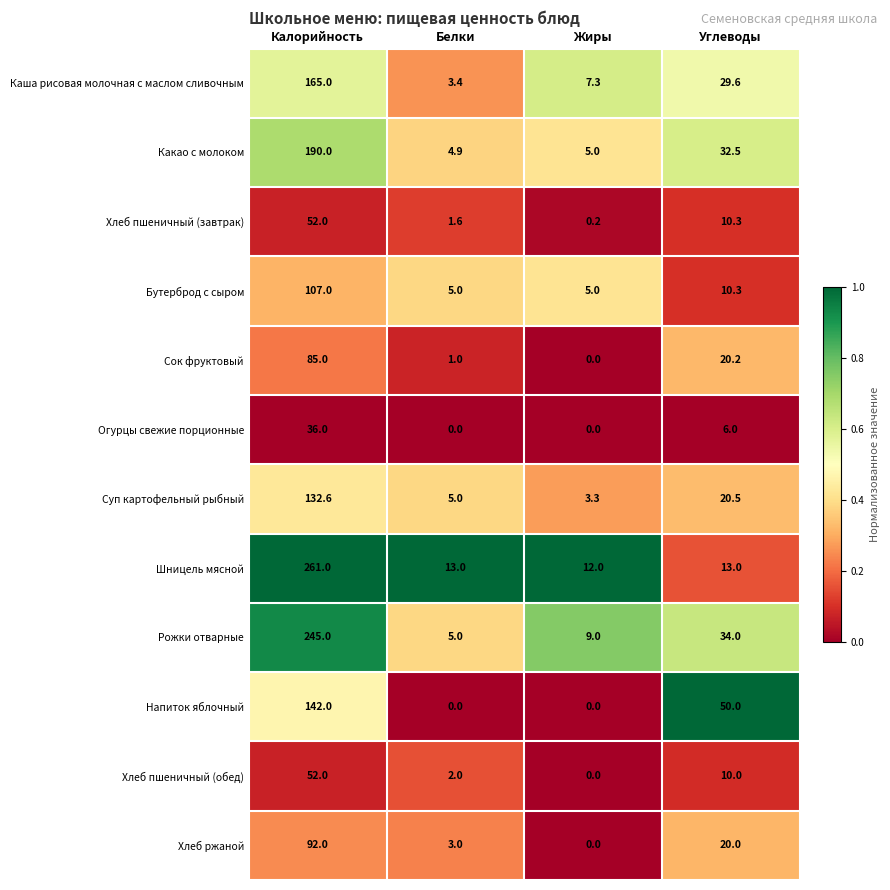

How many series are shown in this chart?

12